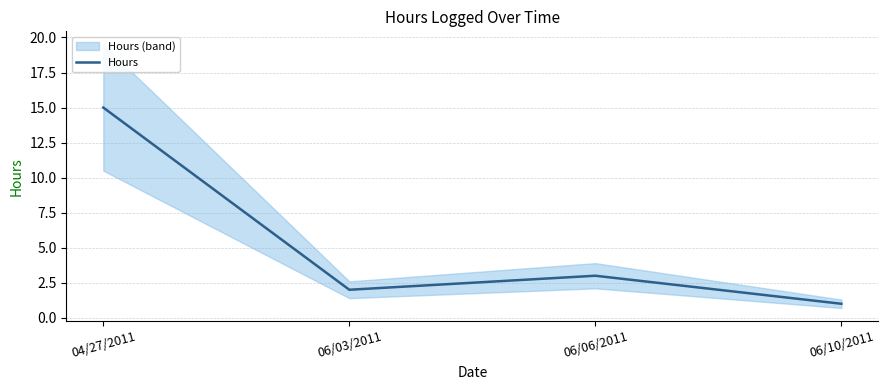

Where is the first local minimum?

06/03/2011